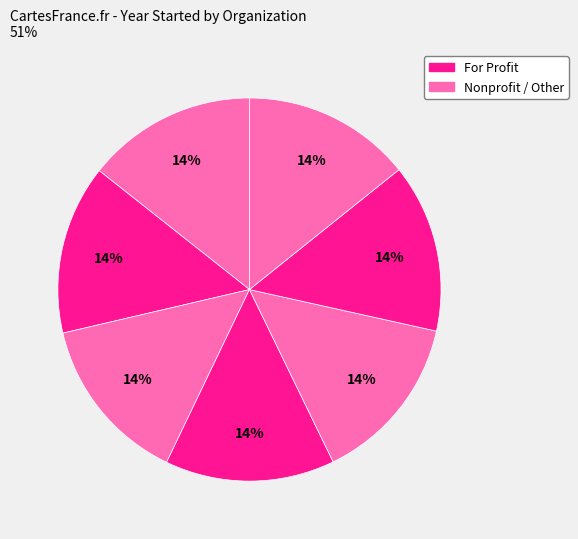

How many segments does this pie chart have?

7